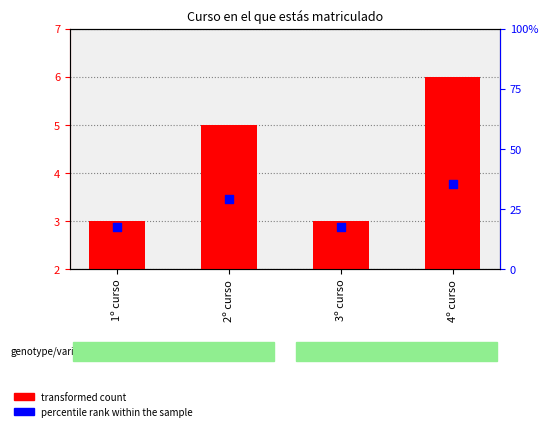

Is the value of percentile rank within the sample at 3º curso greater than the value of transformed count at 3º curso?

Yes